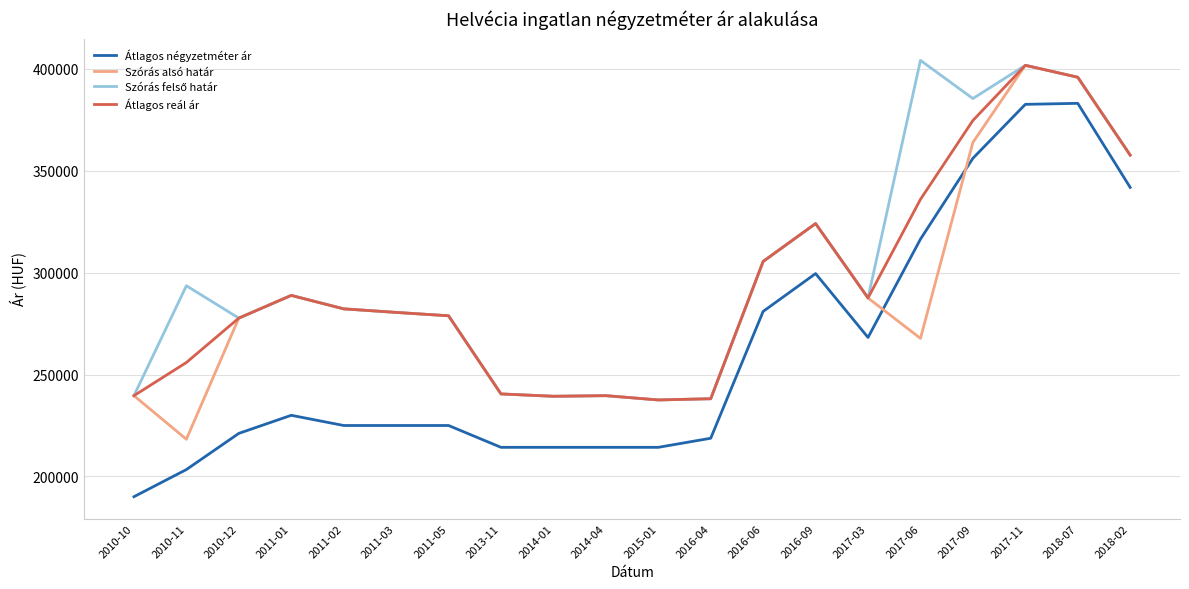

Read the Szórás alsó határ value at 2017-03, to the nearest 100.

287500